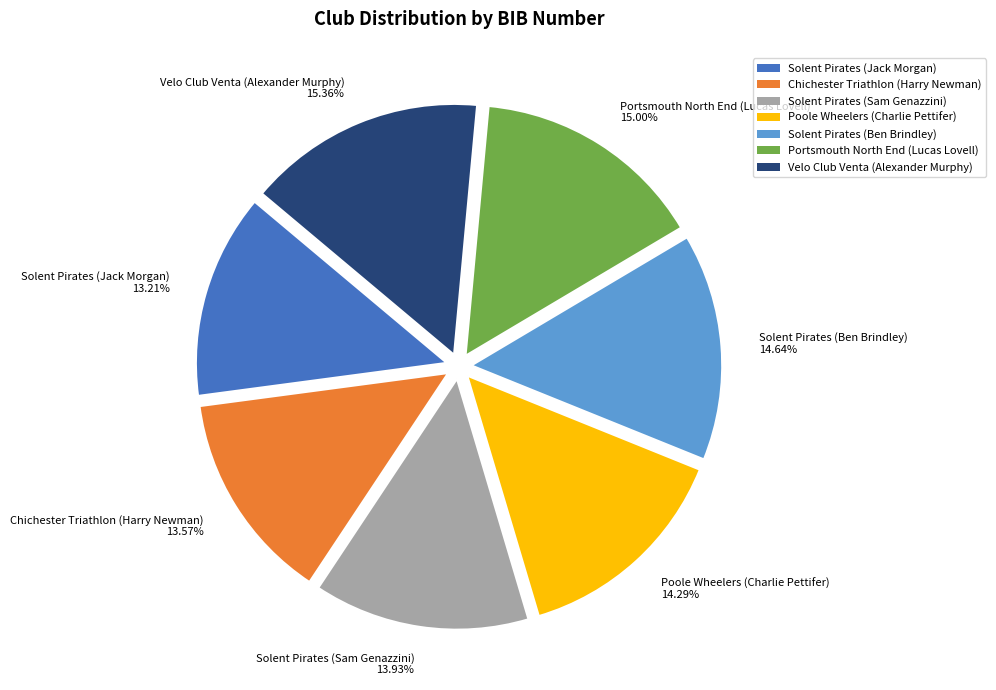

To the nearest percent, what is the difference between the largest and smallest slice percentages?

2%